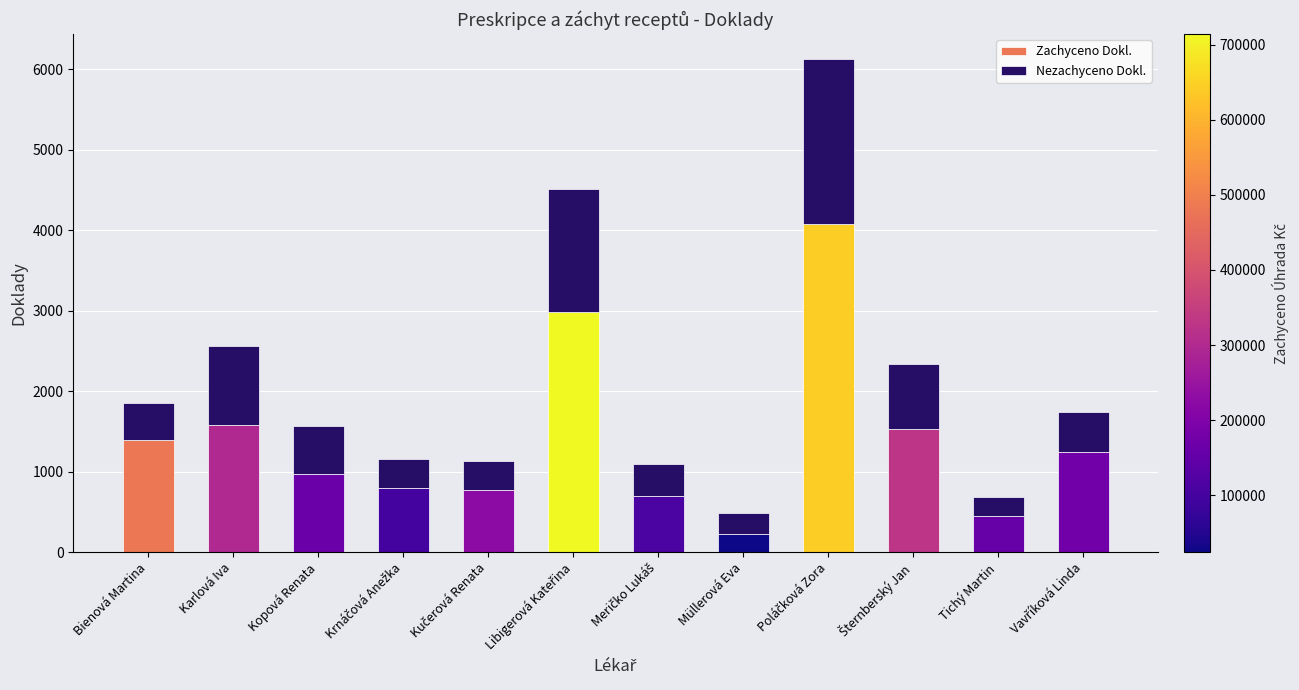

What are all the series names shown in the legend?

Zachyceno Dokl., Nezachyceno Dokl.